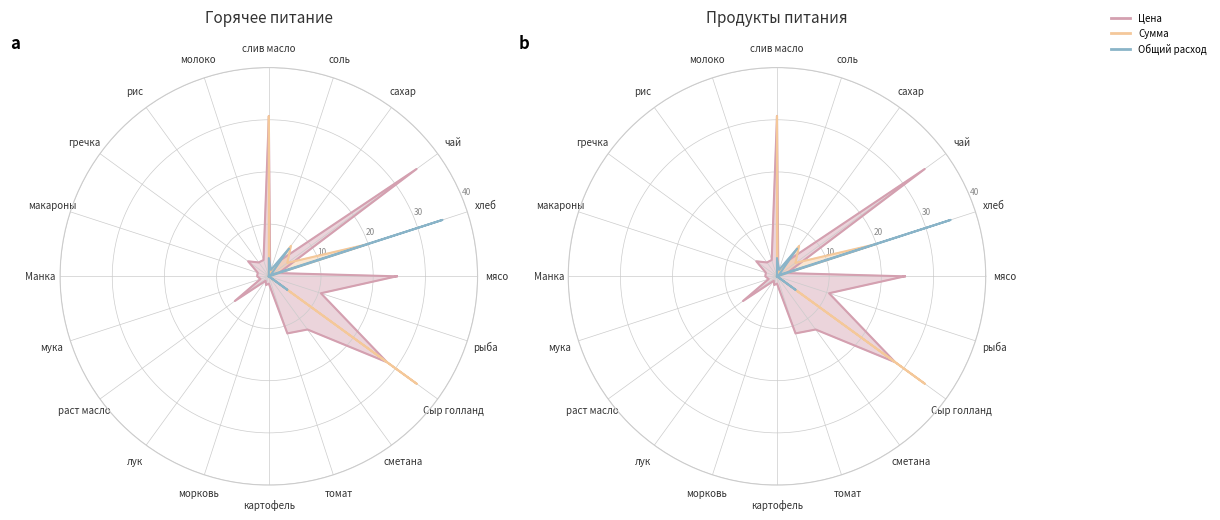

At which label is Цена closest to 17?

сметана